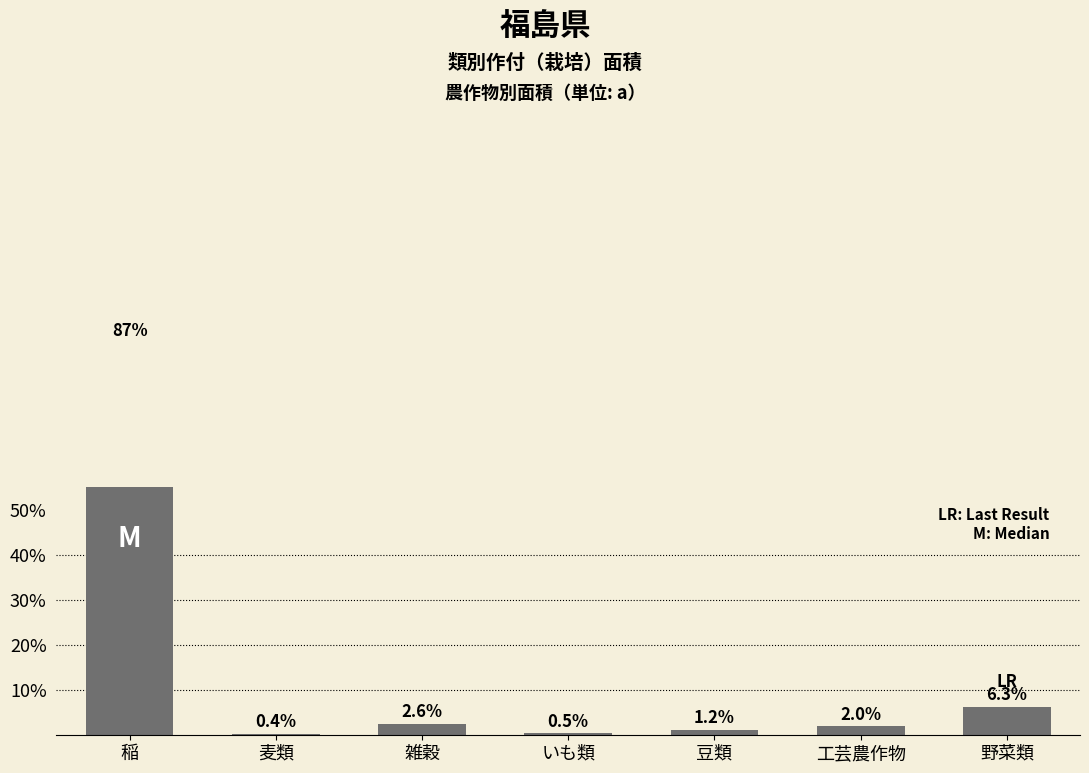

Where does the data first go above 1?

稲